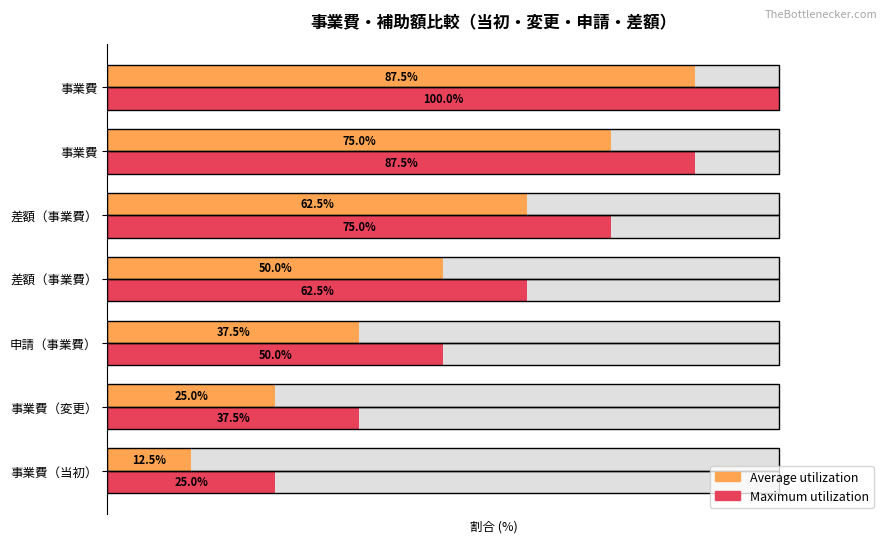

True or false: Maximum utilization has a value of 50.0 at 申請（事業費）.

True